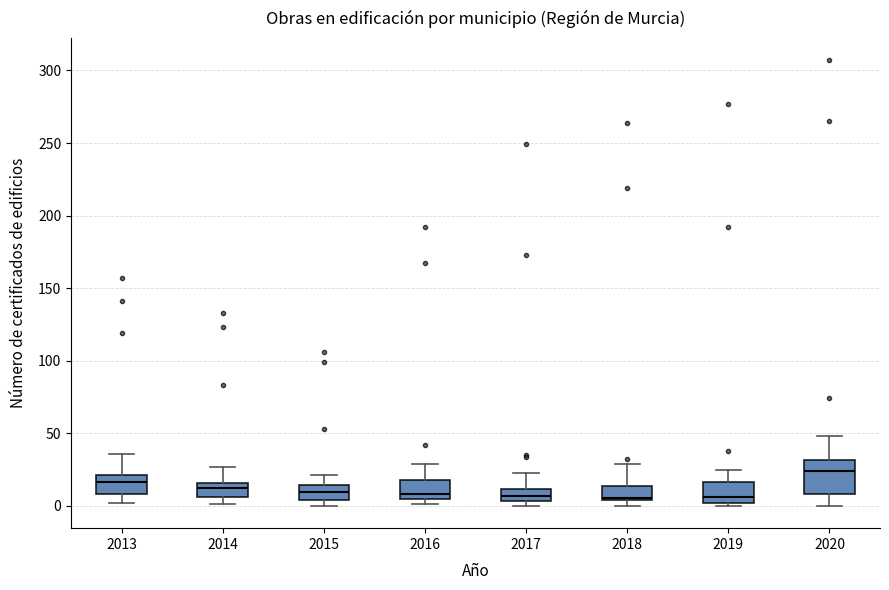

Comparing the boxes themselves (not the whiskers), which one is the tallest?

2020